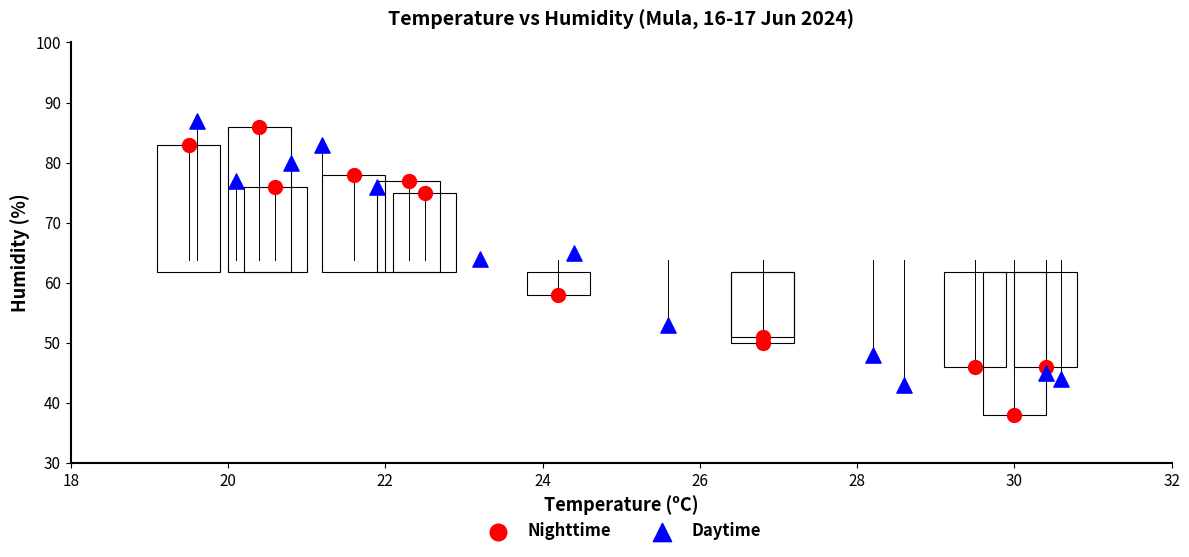

Which series reaches the minimum Y coordinate?

Nighttime